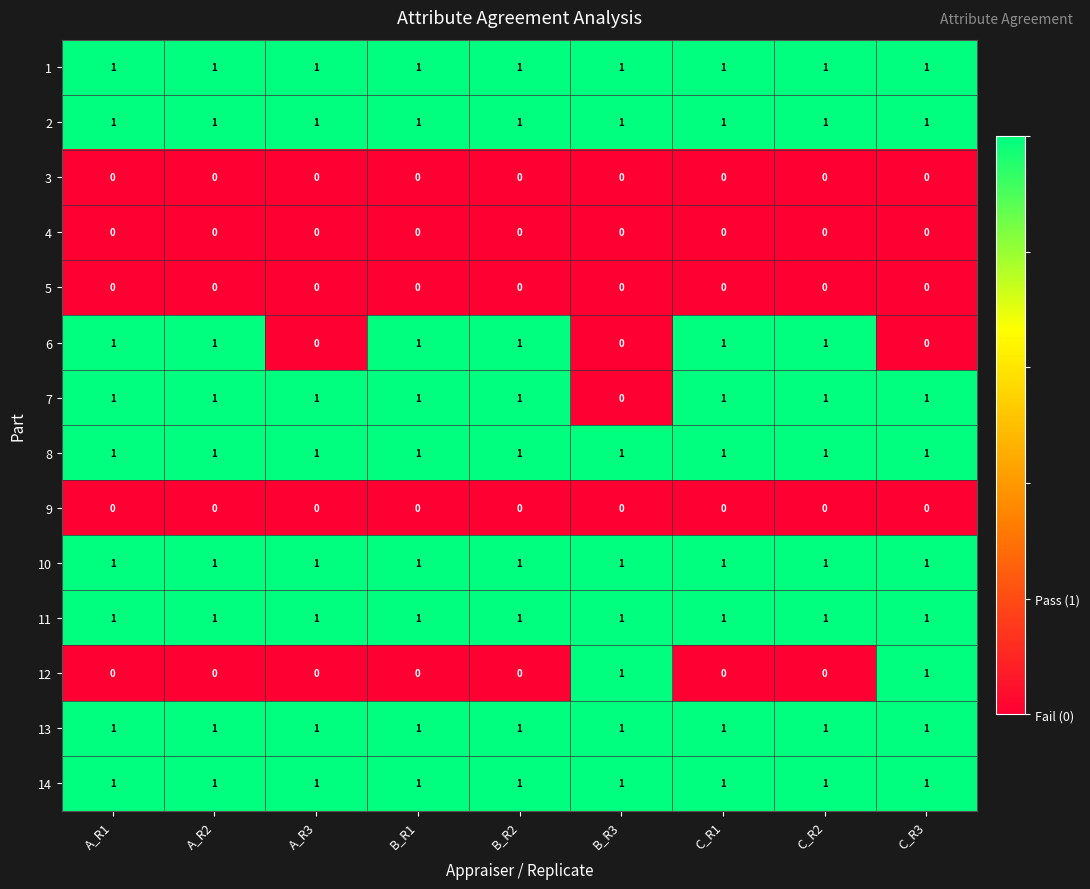

The 10 series shows 2 at A_R3. True or false?

False